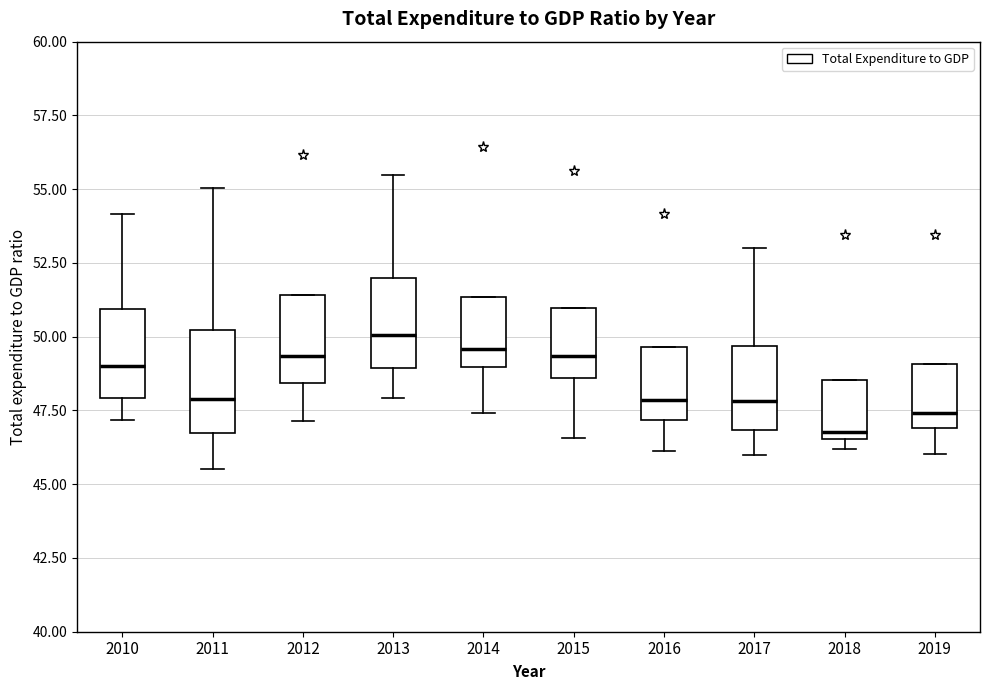

Reading left to right, read every box against the y-axis: the position of its median line, the range the box covers, and the ends of its whiskers. The values are not printed on the chart, so give them approximately, as read against the axis.

2010: median 49.0, box 48.0 to 51.0, whiskers 47.0 to 54.0
2011: median 48.0, box 46.5 to 50.0, whiskers 45.5 to 55.0
2012: median 49.5, box 48.5 to 51.5, whiskers 47.0 to 51.5
2013: median 50.0, box 49.0 to 52.0, whiskers 48.0 to 55.5
2014: median 49.5, box 49.0 to 51.5, whiskers 47.5 to 51.5
2015: median 49.5, box 48.5 to 51.0, whiskers 46.5 to 51.0
2016: median 48.0, box 47.0 to 49.5, whiskers 46.0 to 49.5
2017: median 48.0, box 47.0 to 49.5, whiskers 46.0 to 53.0
2018: median 47.0, box 46.5 to 48.5, whiskers 46.0 to 48.5
2019: median 47.5, box 47.0 to 49.0, whiskers 46.0 to 49.0